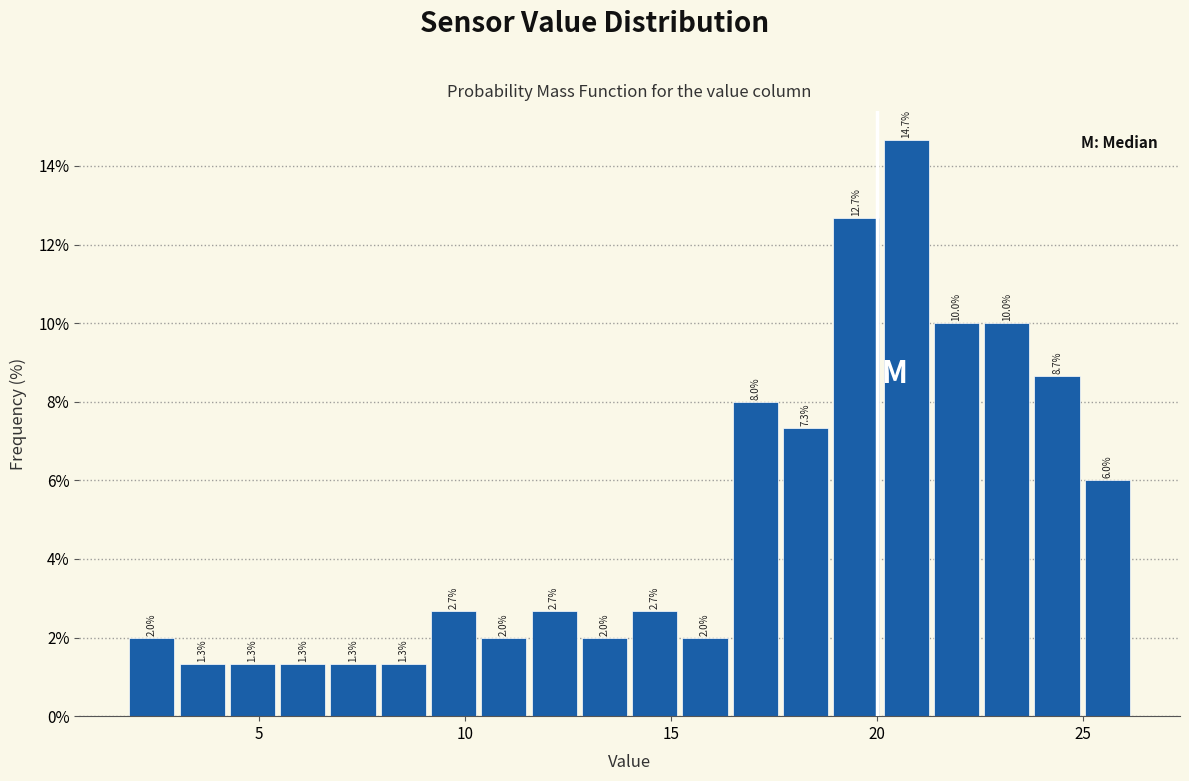

Read against the x-axis, roughly where is the centre of the tallest bar?

20.5